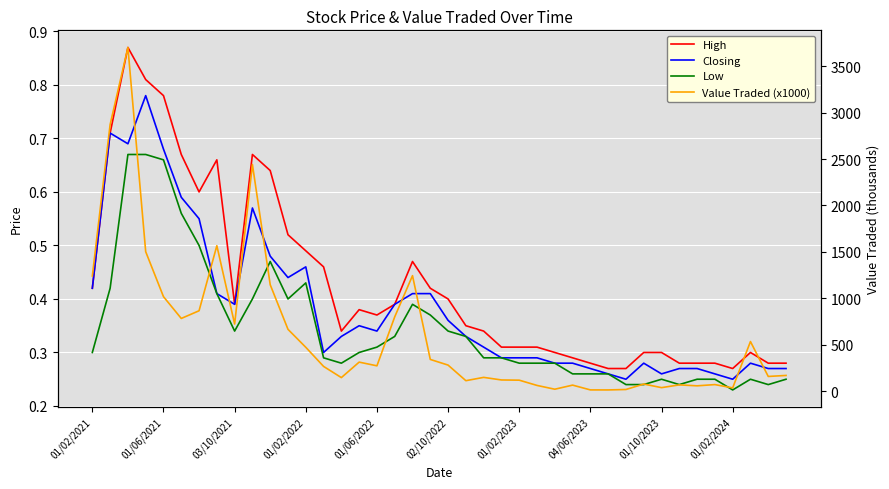

At 01/06/2021, list the series in order from largest to smallest.

Value Traded (x1000), High, Closing, Low